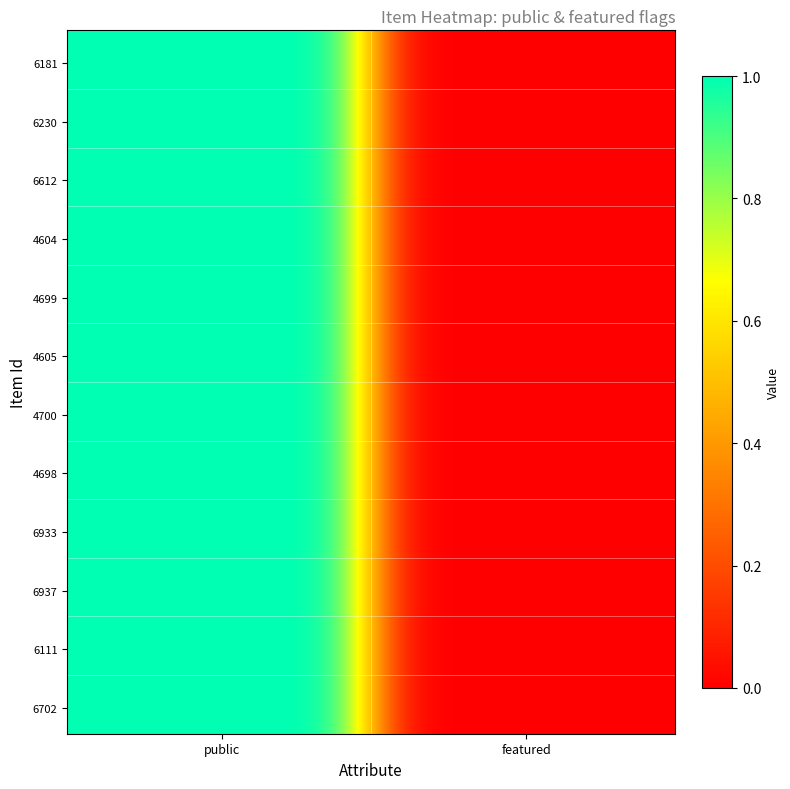

Reading left to right, extract all data points from this chart.

6181: 1	0
6230: 1	0
6612: 1	0
4604: 1	0
4699: 1	0
4605: 1	0
4700: 1	0
4698: 1	0
6933: 1	0
6937: 1	0
6111: 1	0
6702: 1	0